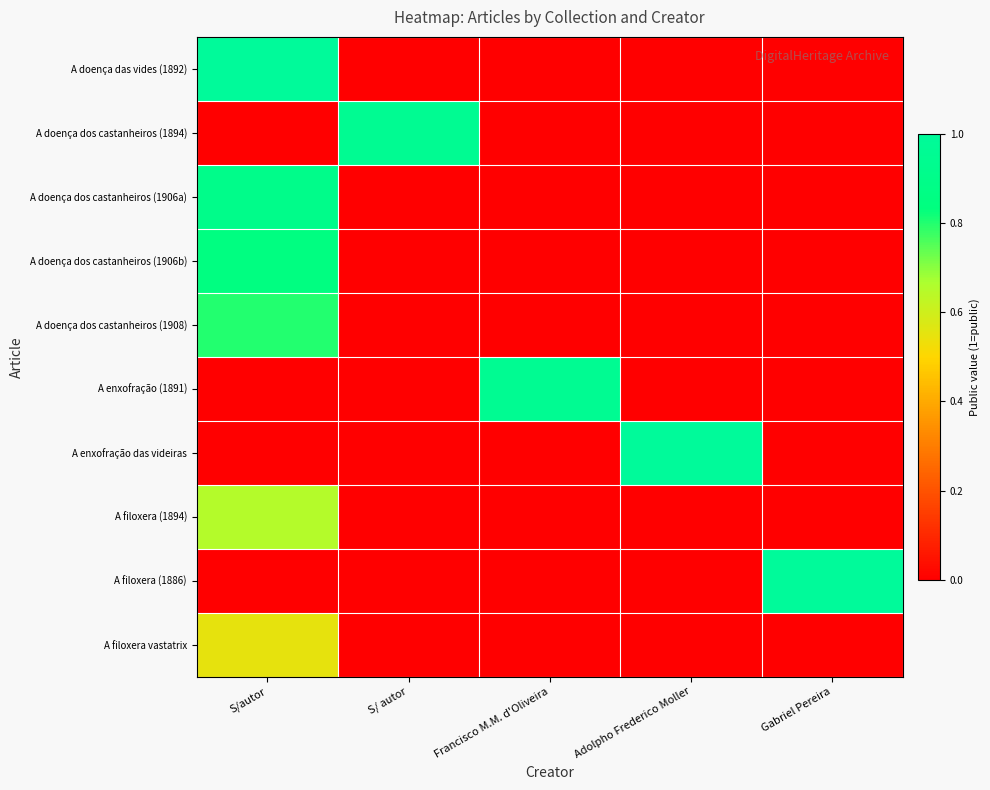

At how many categories does at least one series exceed 0?

5